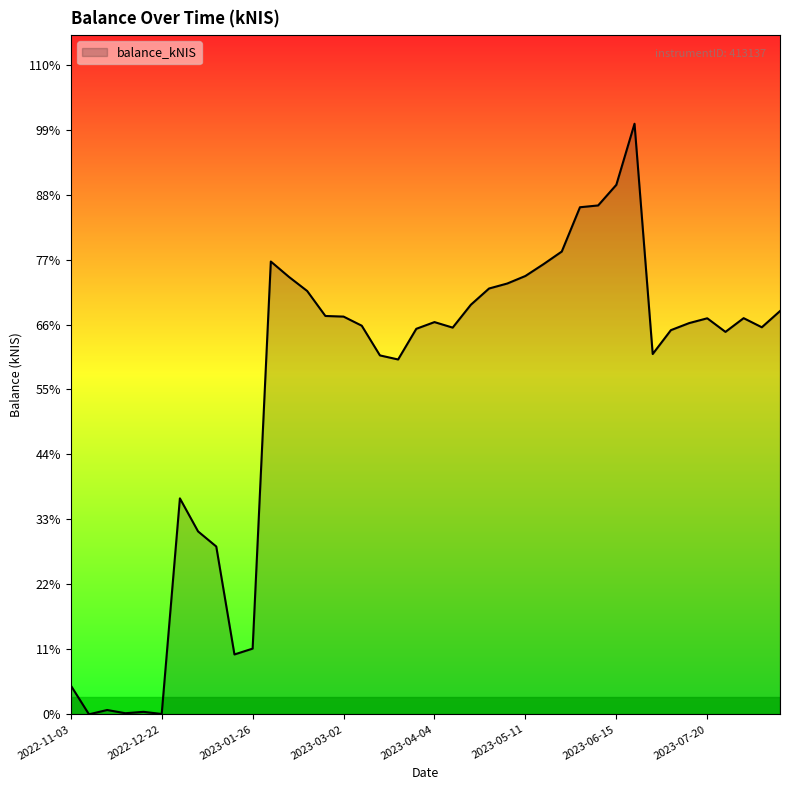

Does the chart have visible grid lines?

No